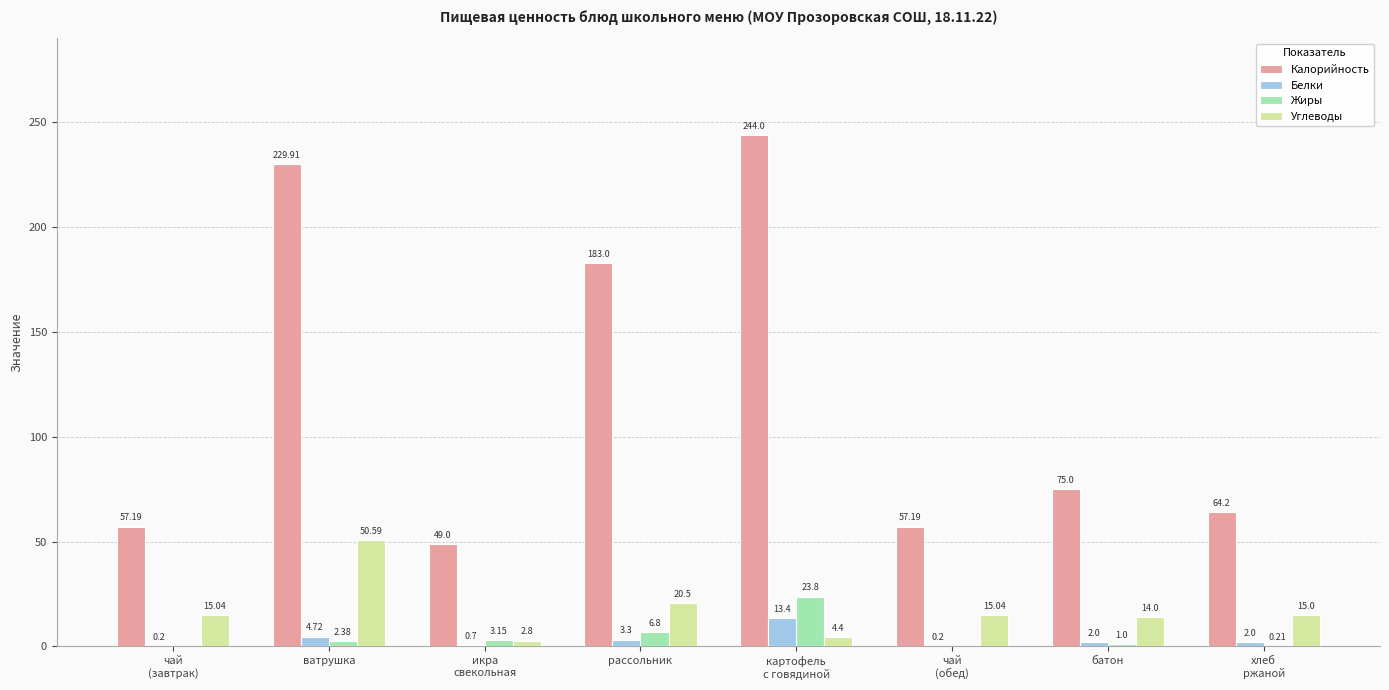

What is the sum of the Жиры values at рассольник and батон?

7.8